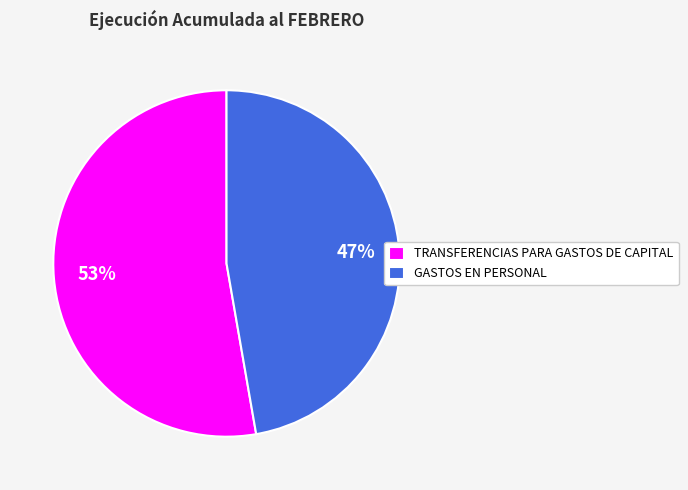

Which category has the smallest portion of the pie?

GASTOS EN PERSONAL